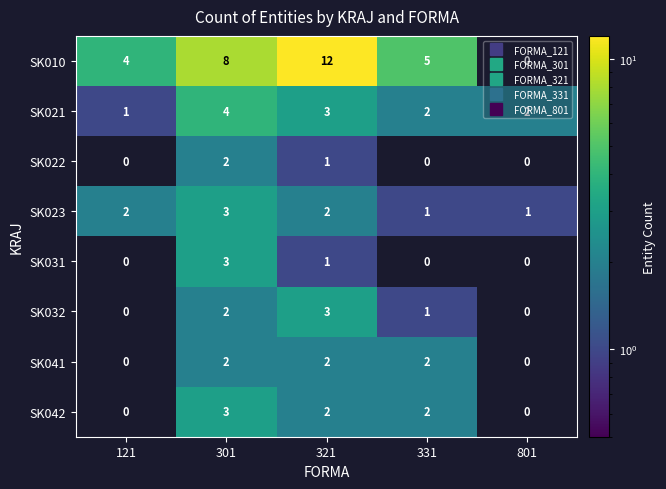

At which label does SK021 first exceed 2?

301